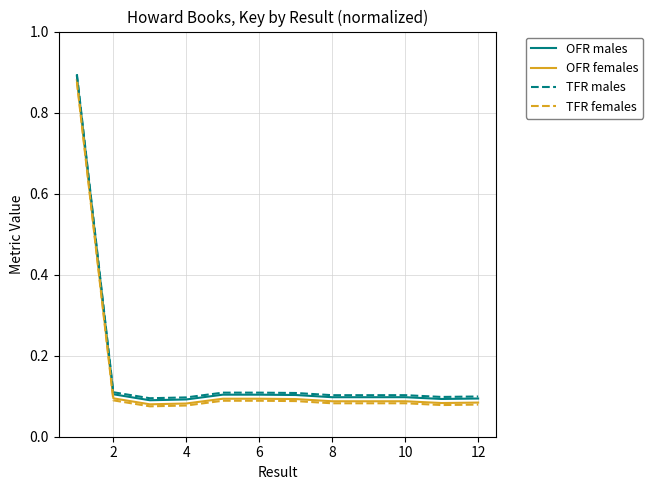

True or false: TFR males and TFR females cross at least once.

False